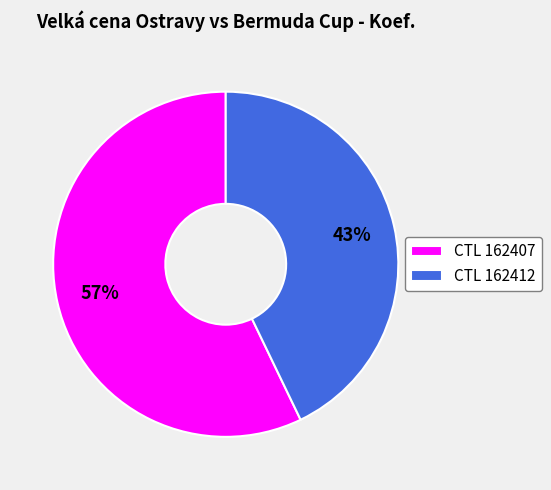

Combined, do CTL 162412 and CTL 162407 account for over 50%?

Yes